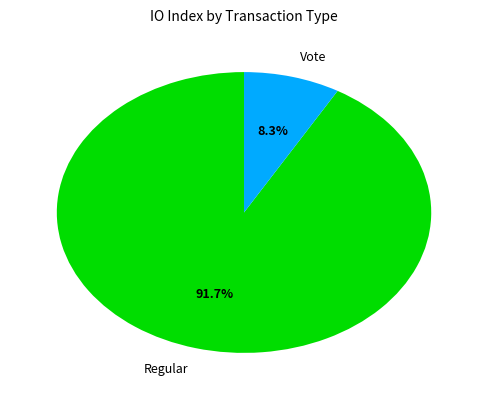

Which slice is the largest?

Regular